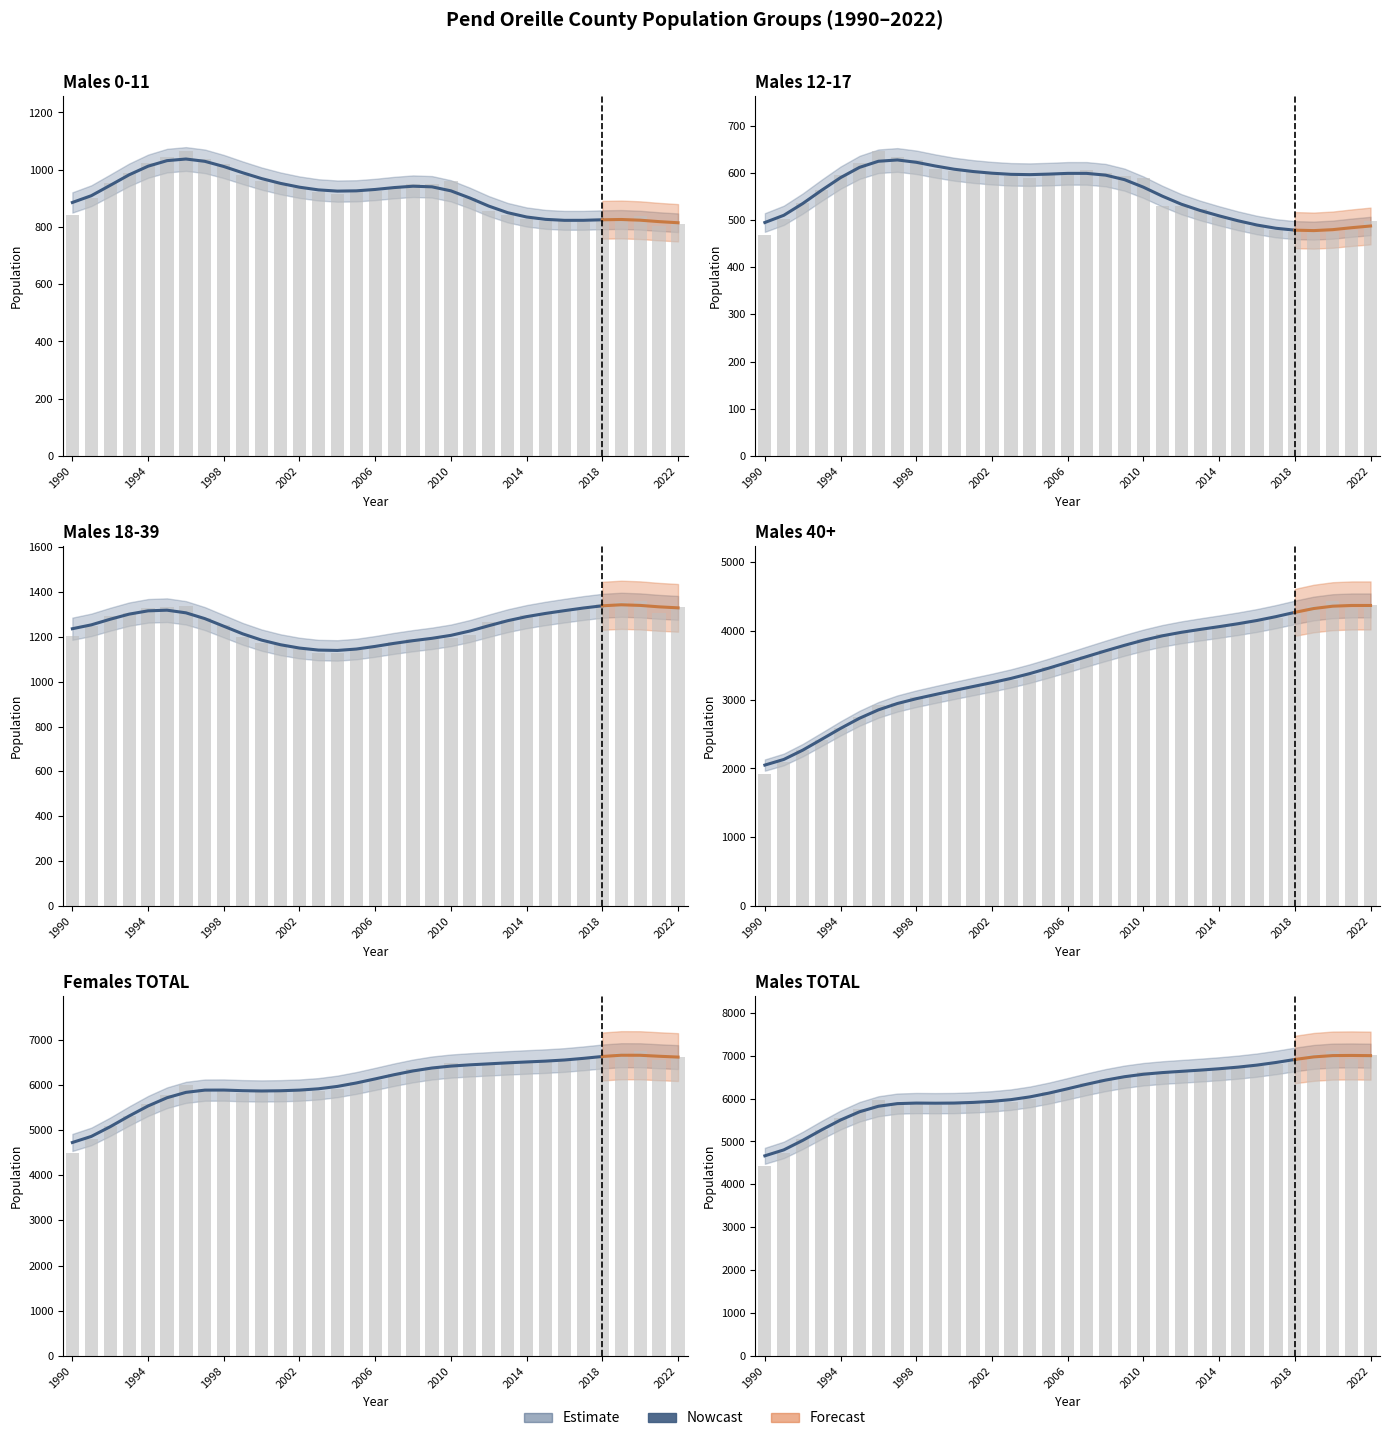

Count the number of categories in the chart.

33